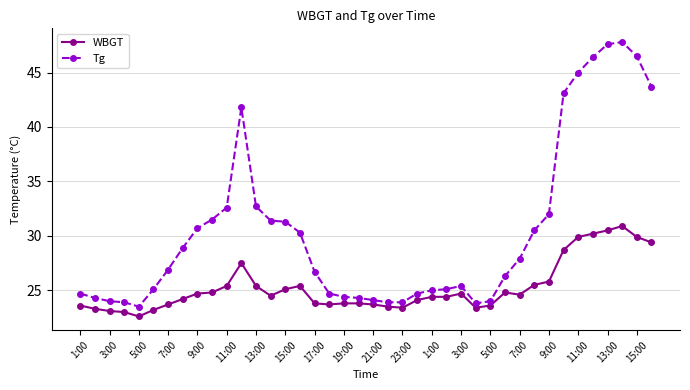

How many data points does each series have?

40